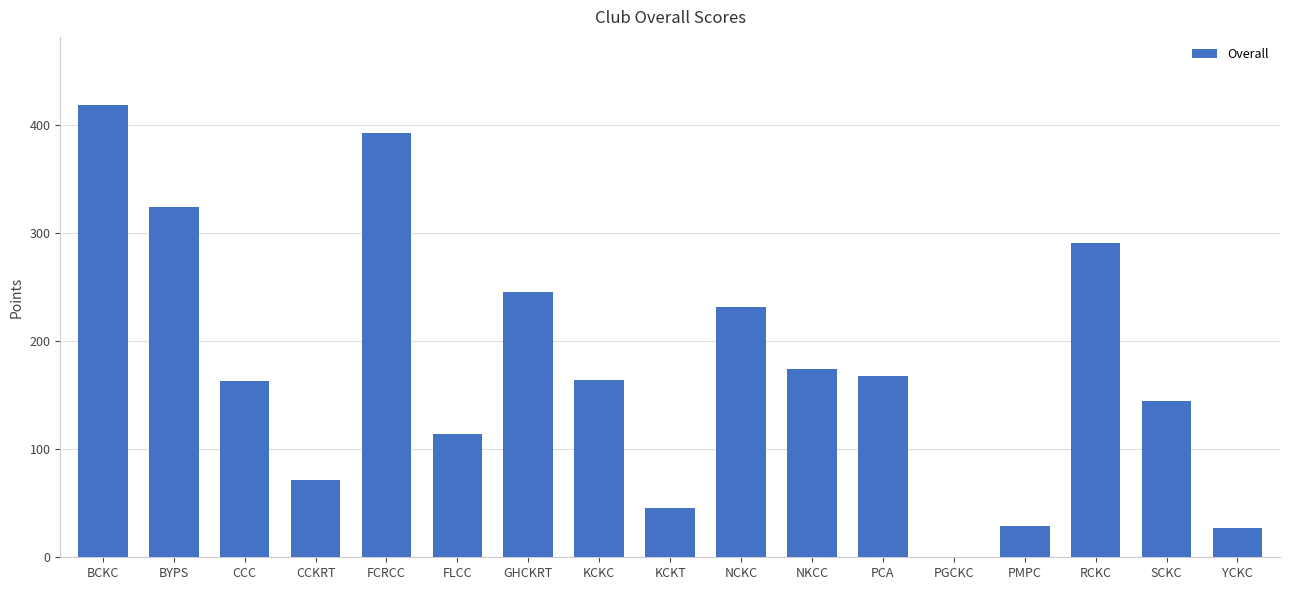

What is the change in value from BYPS to KCKT?

-278.5